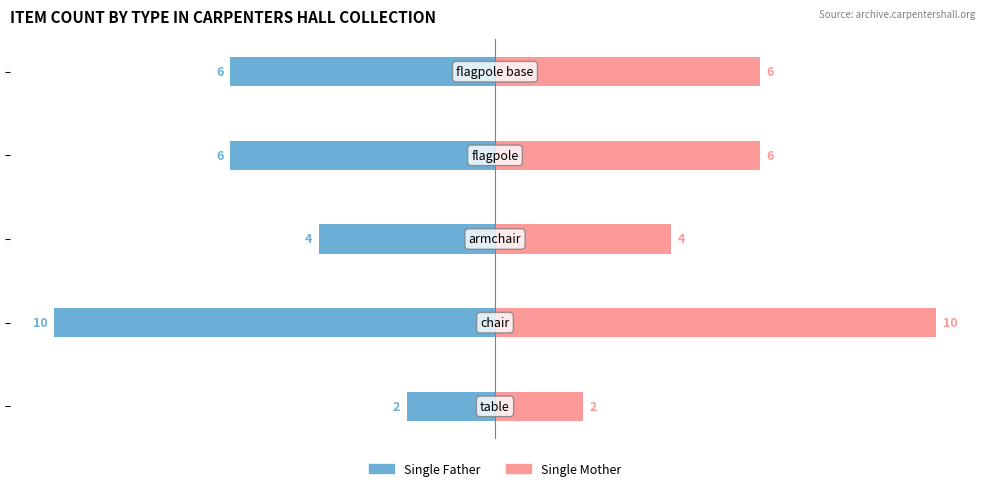

The Single Father series shows -9 at −5.0. True or false?

False